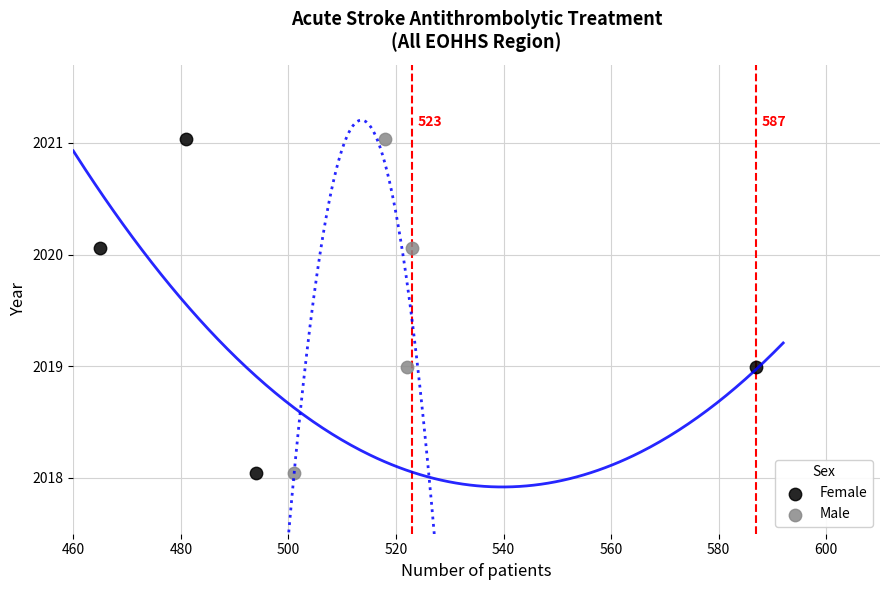

What are all the series names shown in the legend?

Female, Male